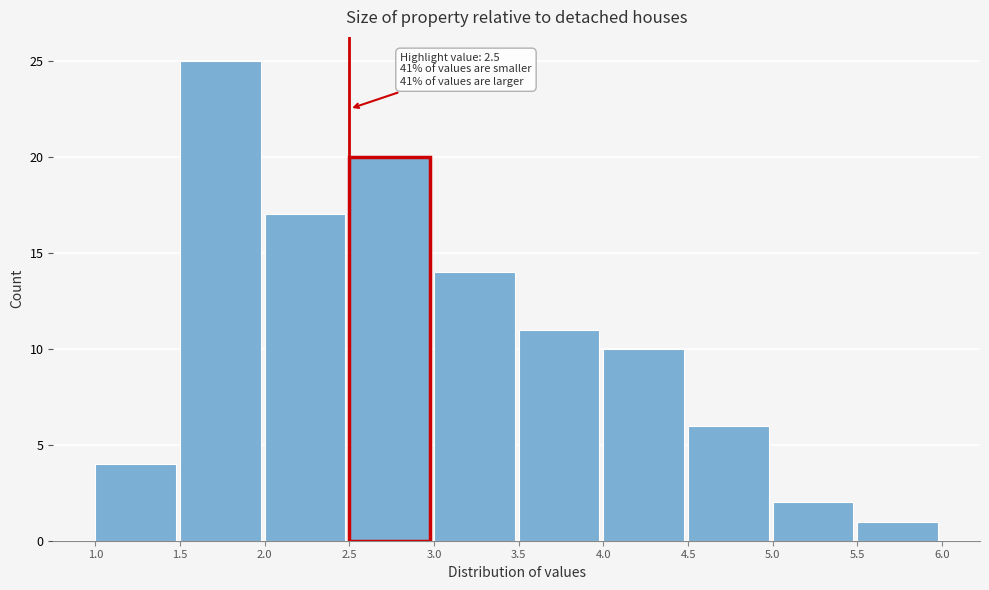

Over which range of the x-axis is the bar tallest?

1.5 to 2.0